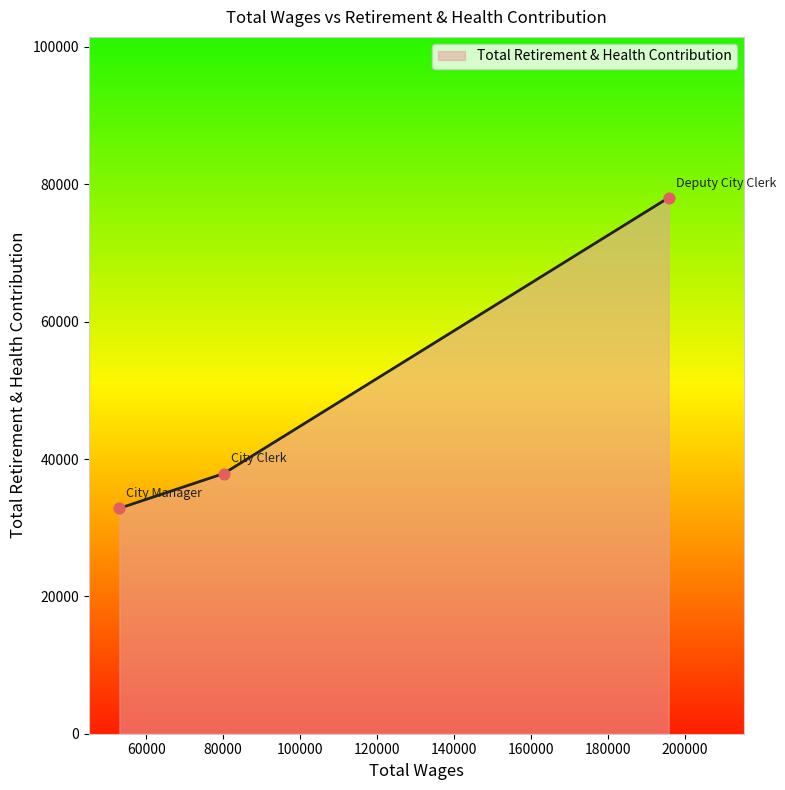

What is the highest value of the Total Retirement & Health Contribution series?

78053.0